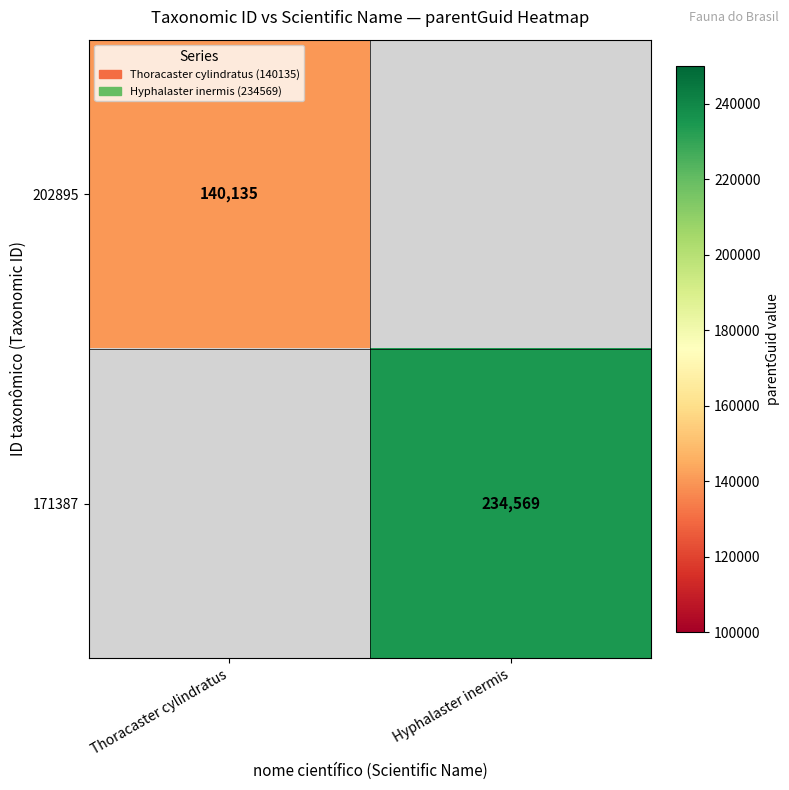

Is it true that 171387 equals 234569 at Hyphalaster inermis?

True